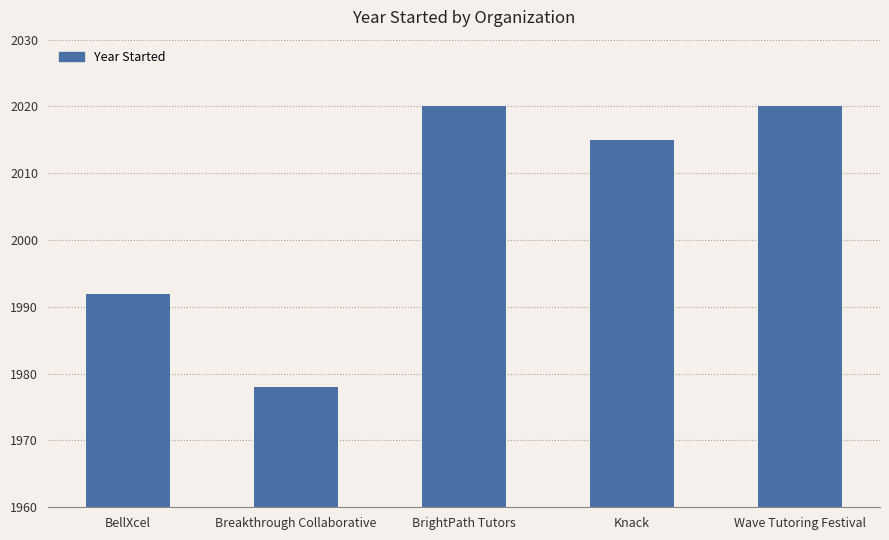

What is the value of the 4th bar from the left?

2015